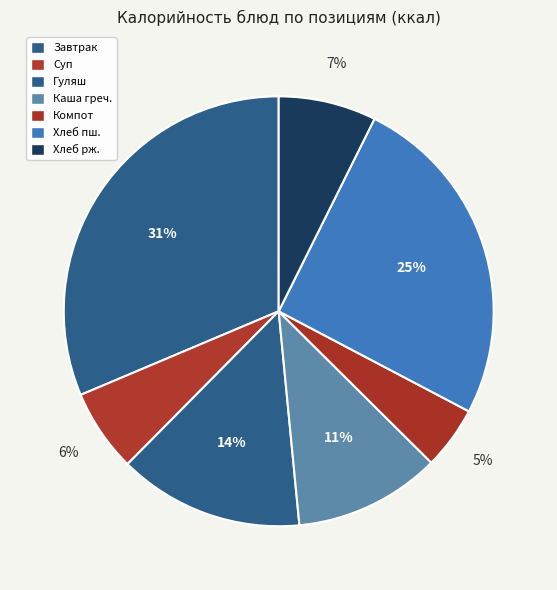

Rank the categories by value from highest to lowest.

Завтрак (каша+сыр+масло+чай+батон), Хлеб пшеничный, Гуляш из отварного мяса, Каша гречневая, Хлеб ржаной, Суп картофельный, Компот из сухофруктов